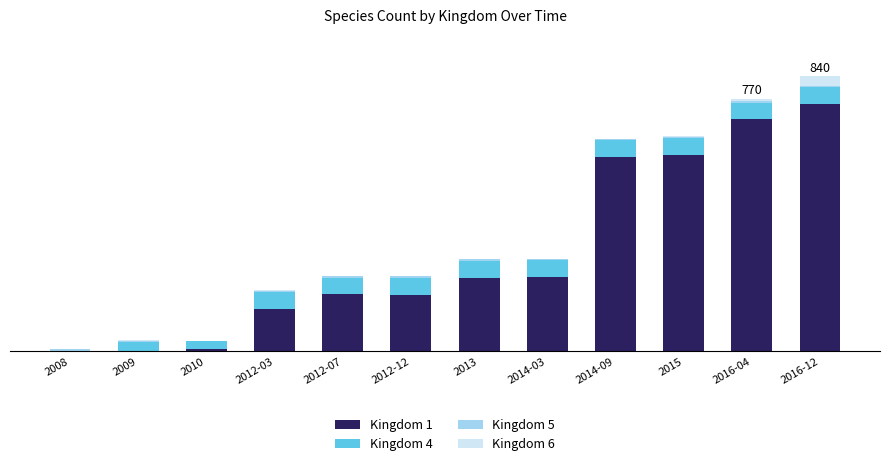

Are the bars grouped side by side (vs. stacked)?

No